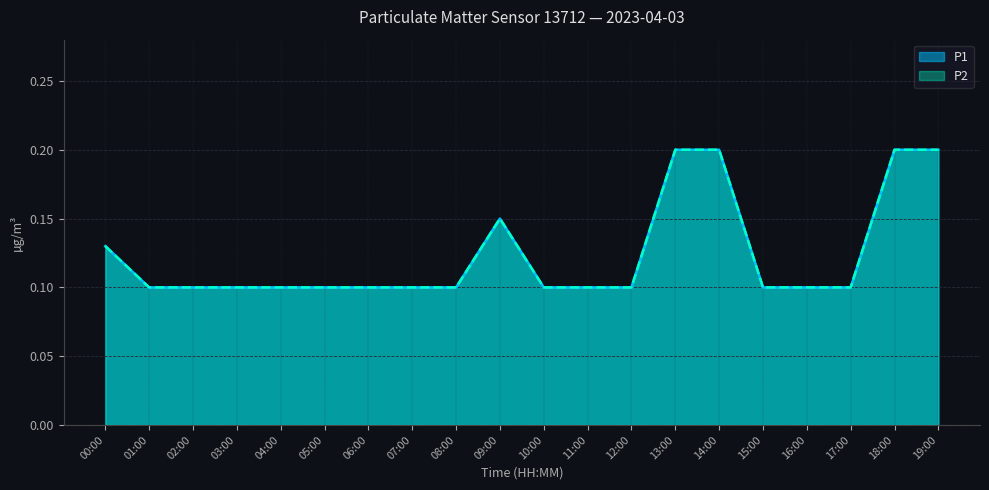

Count the number of data series in this chart.

2